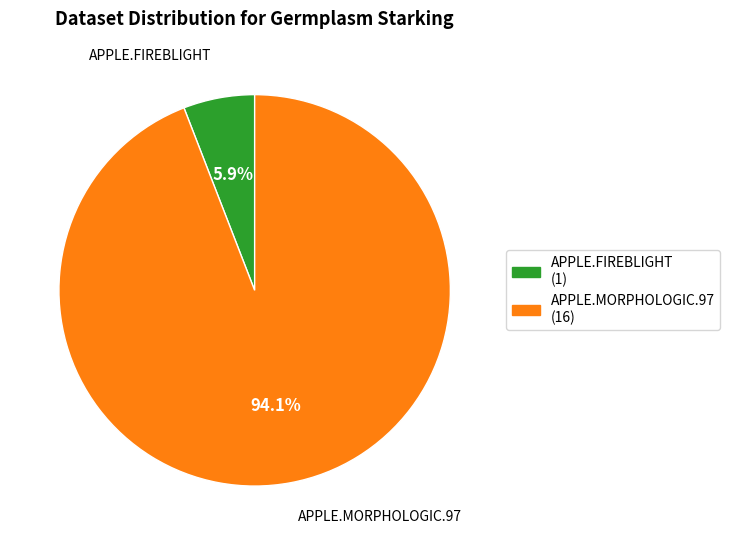

What percentage is the APPLE.MORPHOLOGIC.97 slice, to the nearest percent?

94%